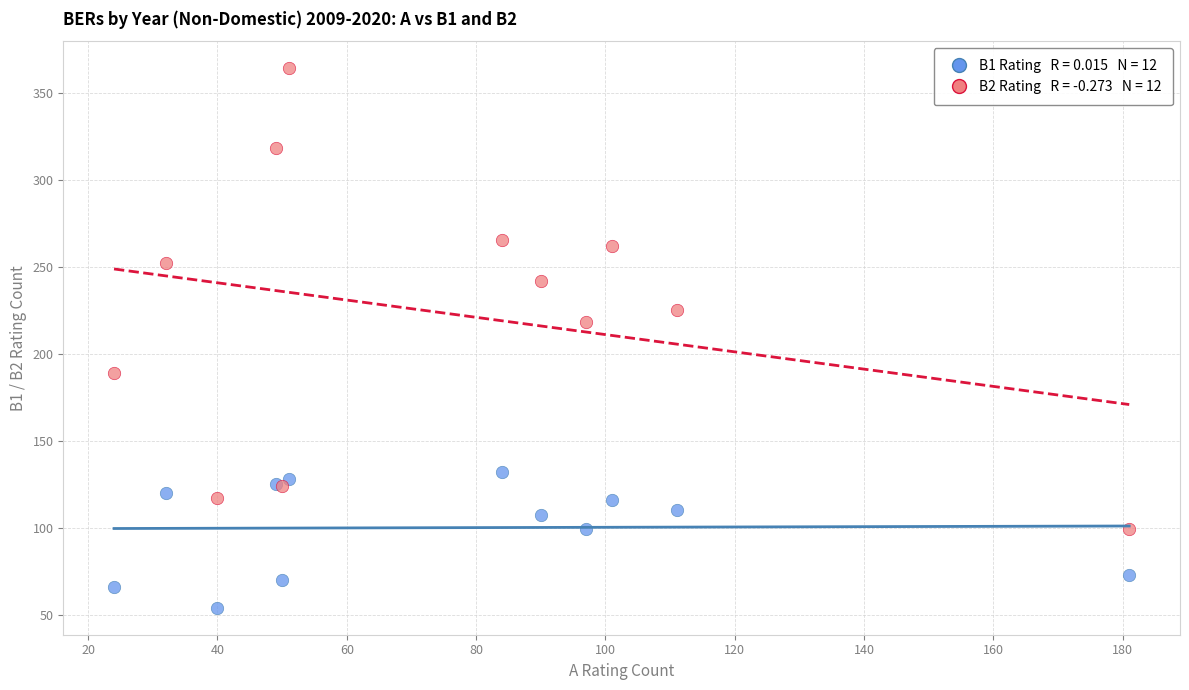

Across all series, what Y value is closest to 209?

218